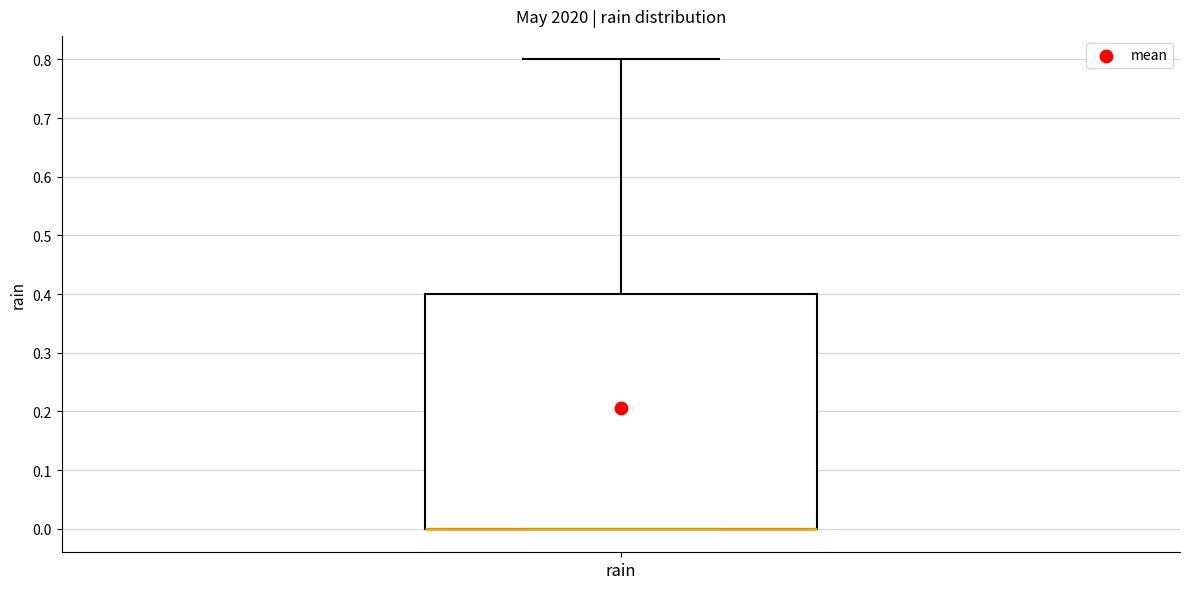

Transcribe this box plot: give where the median line is, the range the box spans, and where the two whiskers end, as read against the y-axis. The values are not printed on the chart, so give them approximately, as read against the axis.

median 0.0 (drawn on the box's lower edge), box 0.0 to 0.4, whiskers 0.0 to 0.8